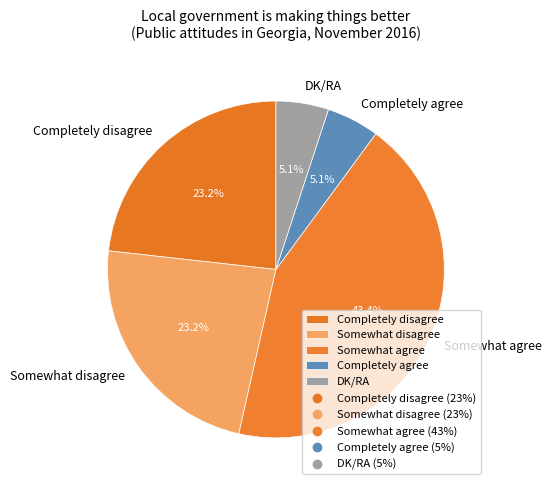

What portion of the pie excludes Completely disagree?

76.8%